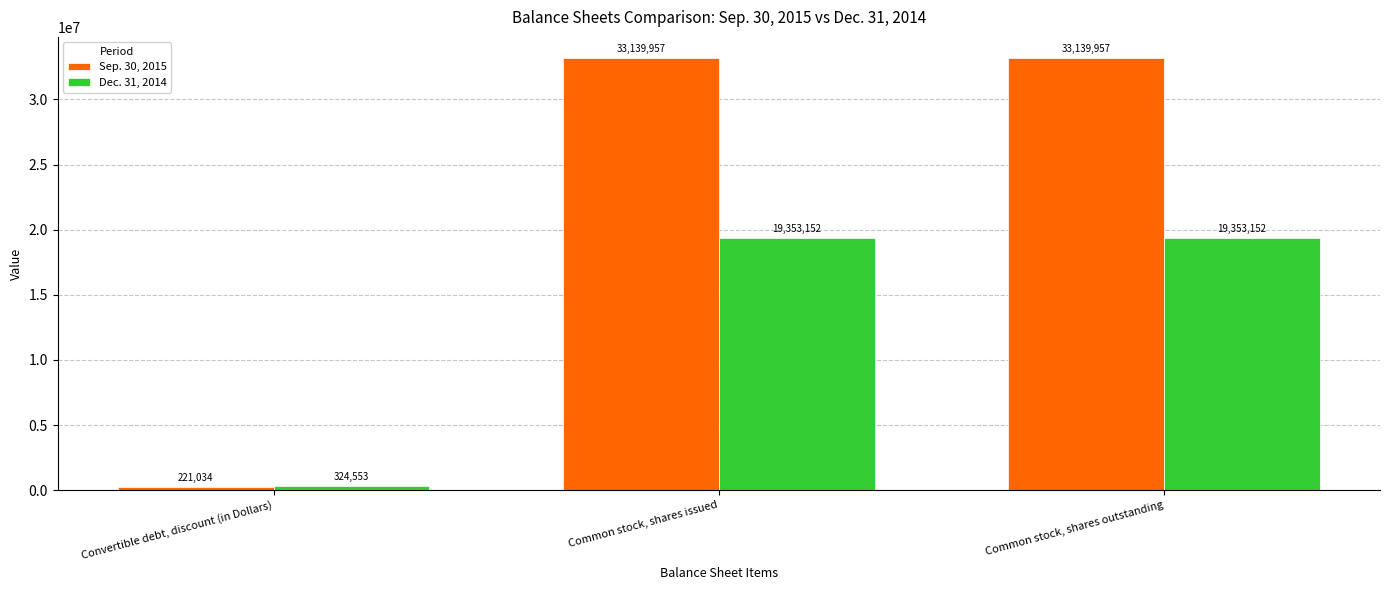

What is the maximum value for Dec. 31, 2014?

19353152